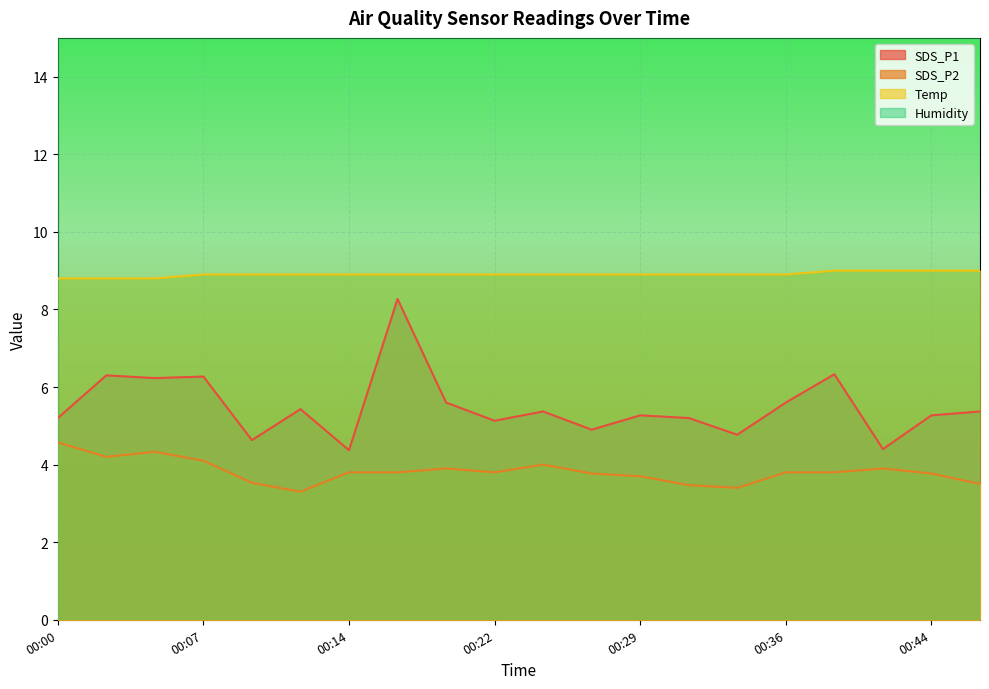

In SDS_P1, how many points are lower than both neighbors (excluding endpoints)?

7